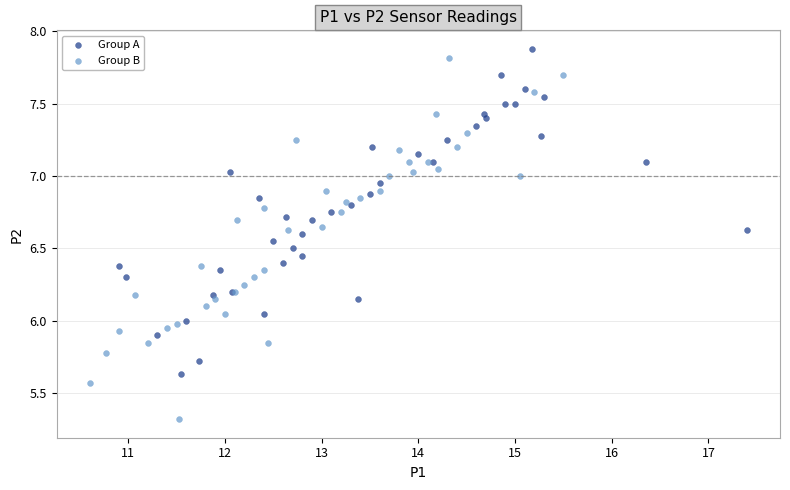

Which series has the largest Y range (max minus min)?

Group B